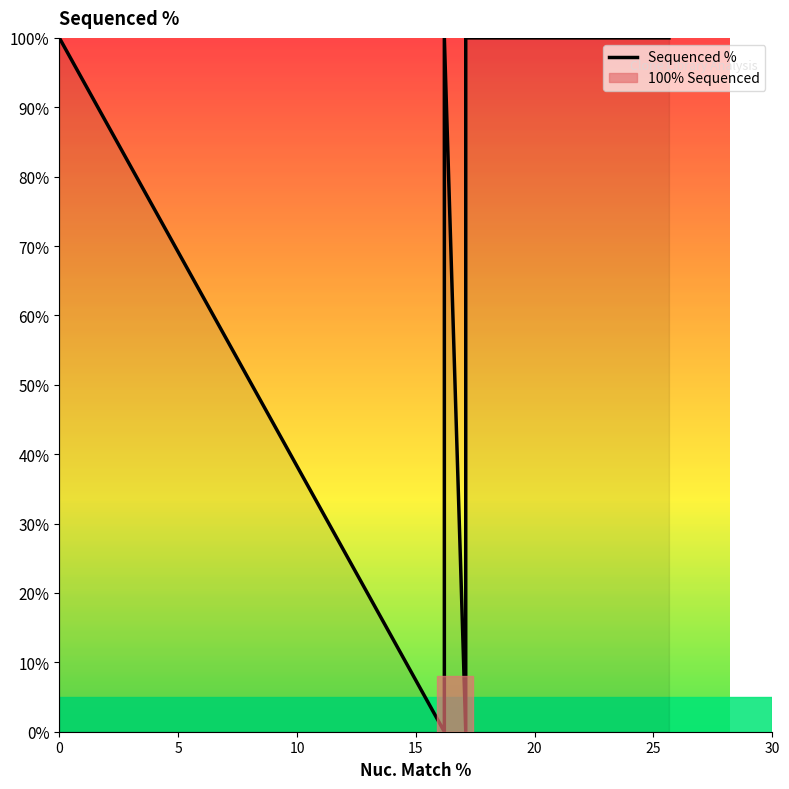

The value at 7 is 55.5. True or false?

False